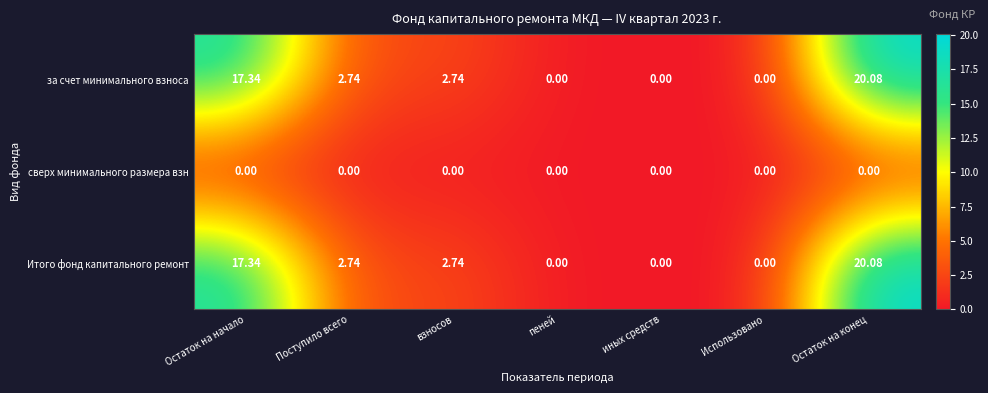

At which label does Итого фонд капитального ремонт first exceed 2?

Остаток на начало